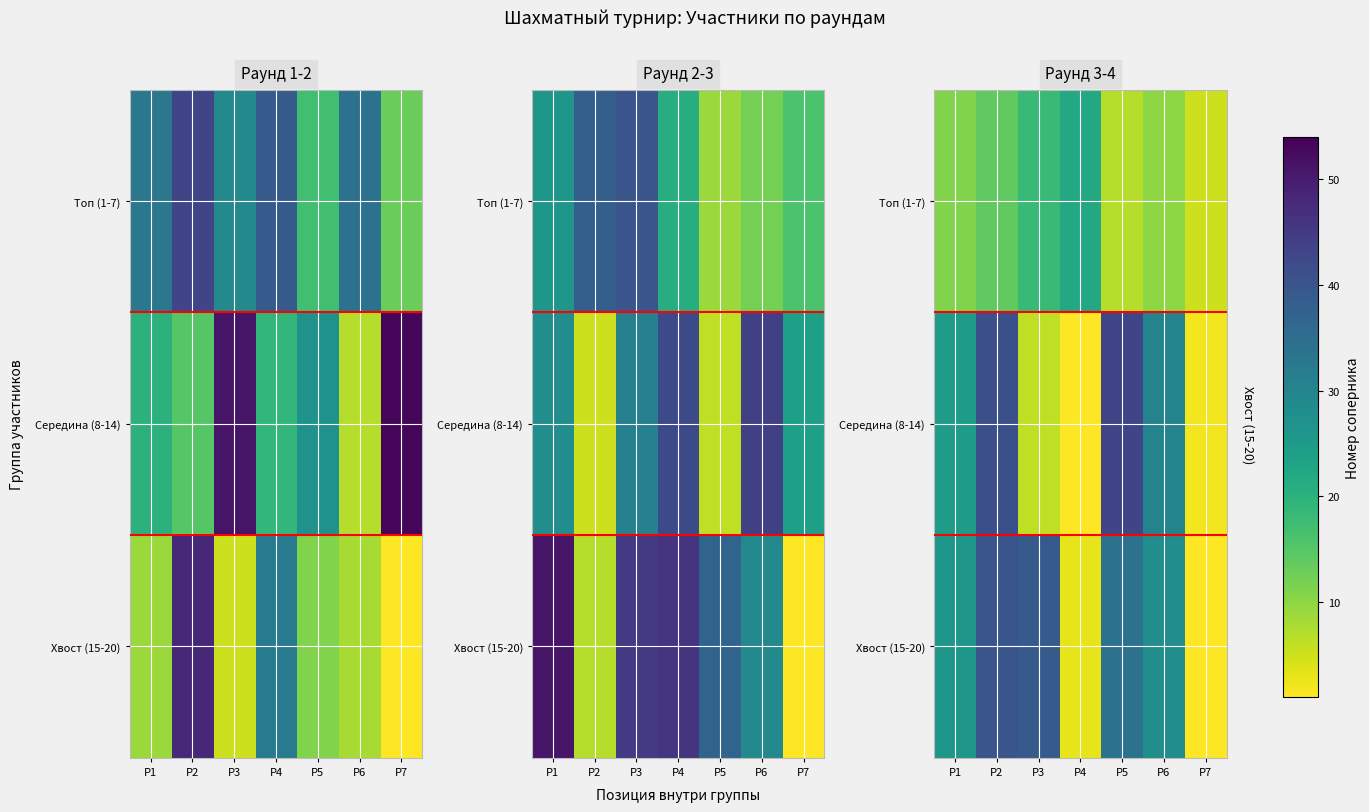

The value of Топ (1-7) at P4 is 22. True or false?

True